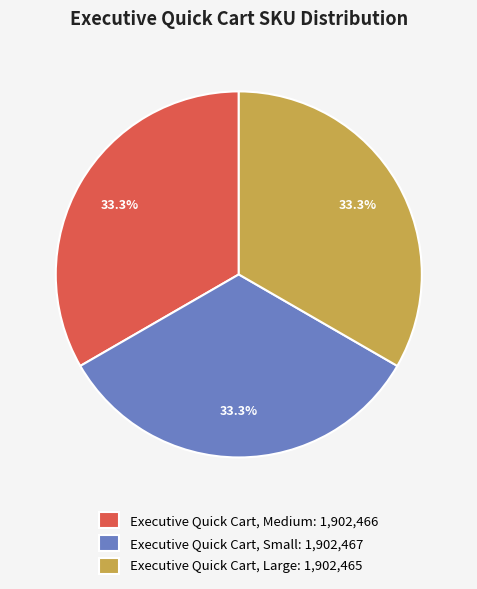

What percentage do Executive Quick Cart, Large: 1,902,465 and Executive Quick Cart, Small: 1,902,467 together represent?

66.7%